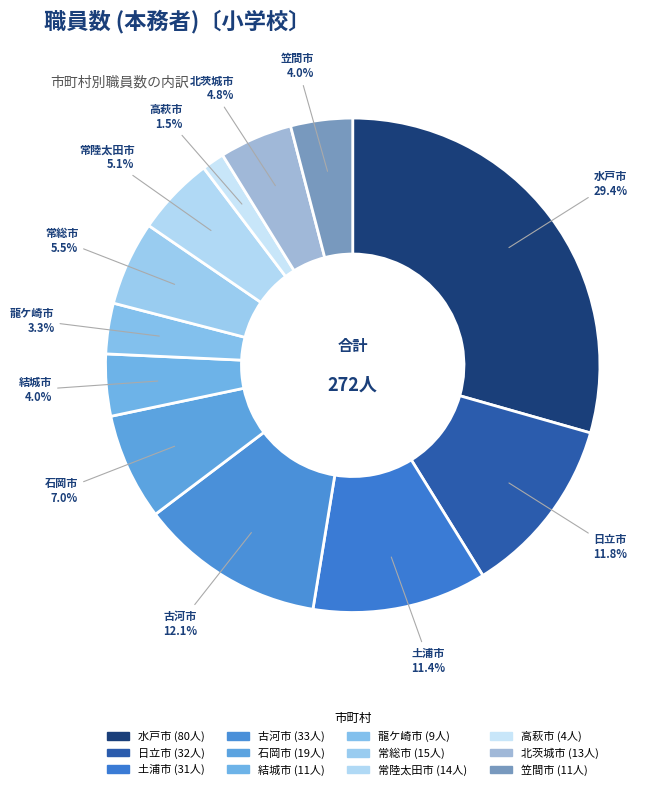

How many slices are in this pie chart?

12